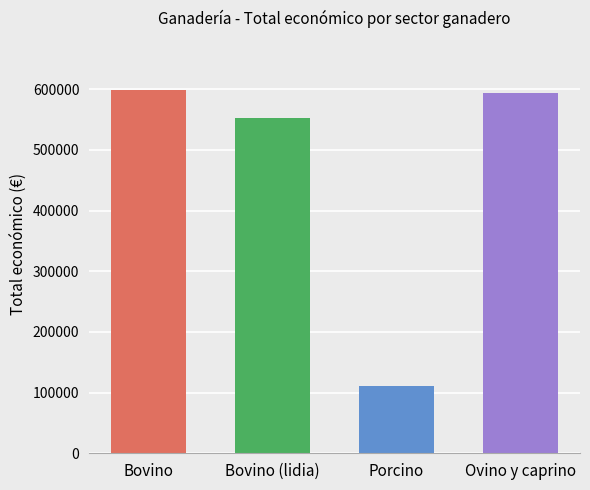

What is the difference between the values at Ovino y caprino and Bovino (lidia)?

40519